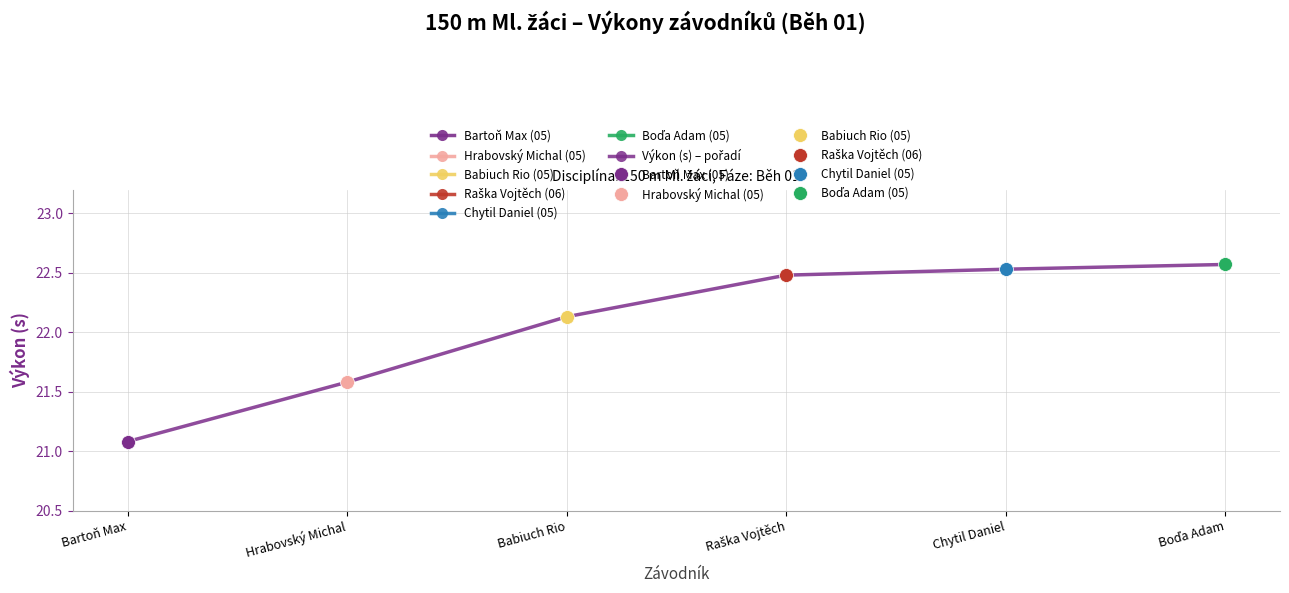

True or false: the data shows 22.1 at Babiuch Rio.

True